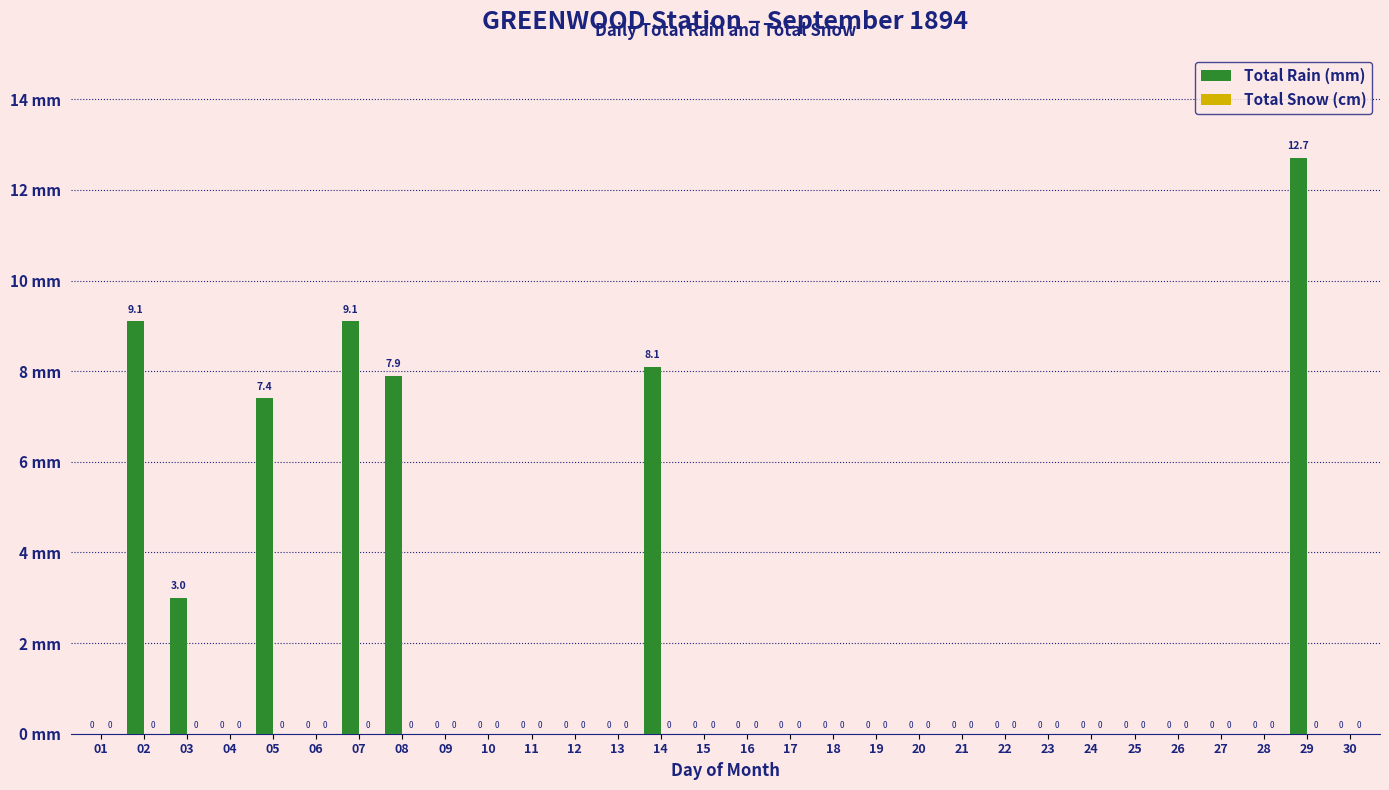

At which label is the value closest to 6?

05